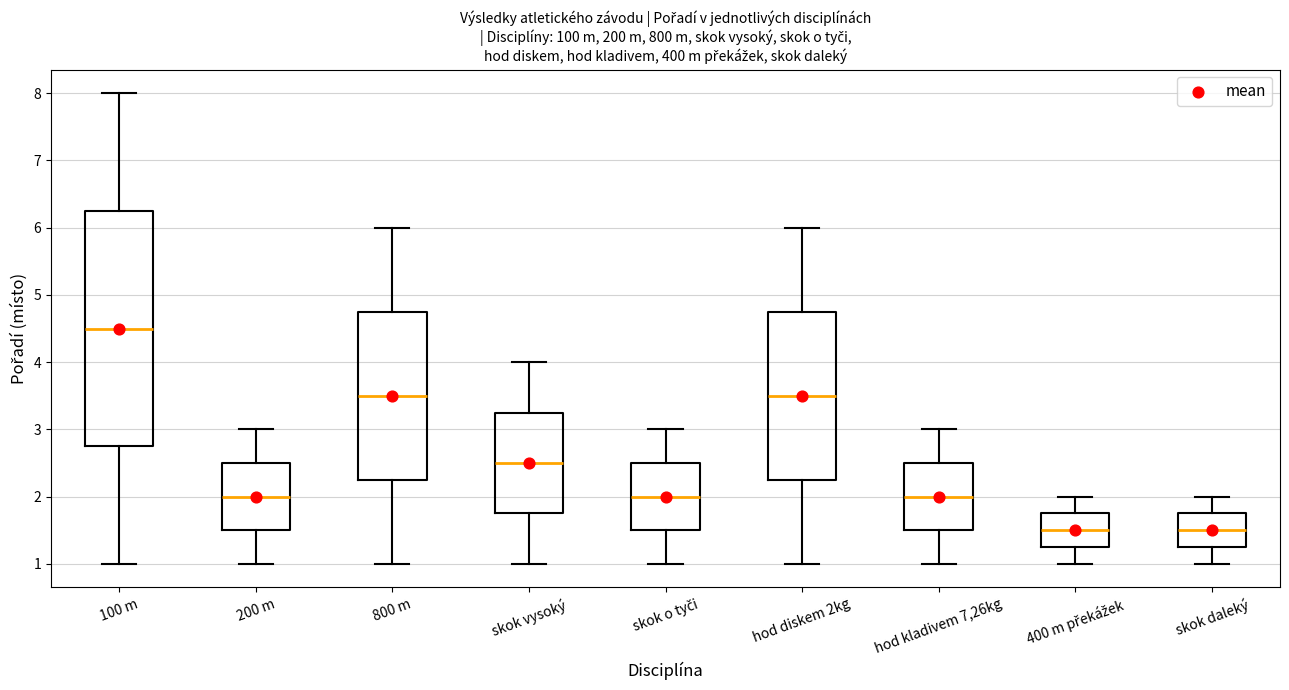

Reading left to right, transcribe this box plot: for each box, give where its median line is, the range the box spans, and where its two whiskers end, as read against the y-axis. The values are not printed on the chart, so give them approximately, as read against the axis.

100 m: median 4.5, box 2.8 to 6.3, whiskers 1.0 to 8.0
200 m: median 2.0, box 1.5 to 2.5, whiskers 1.0 to 3.0
800 m: median 3.5, box 2.3 to 4.8, whiskers 1.0 to 6.0
skok vysoký: median 2.5, box 1.8 to 3.3, whiskers 1.0 to 4.0
skok o tyči: median 2.0, box 1.5 to 2.5, whiskers 1.0 to 3.0
hod diskem 2kg: median 3.5, box 2.3 to 4.8, whiskers 1.0 to 6.0
hod kladivem 7,26kg: median 2.0, box 1.5 to 2.5, whiskers 1.0 to 3.0
400 m překážek: median 1.5, box 1.3 to 1.8, whiskers 1.0 to 2.0
skok daleký: median 1.5, box 1.3 to 1.8, whiskers 1.0 to 2.0